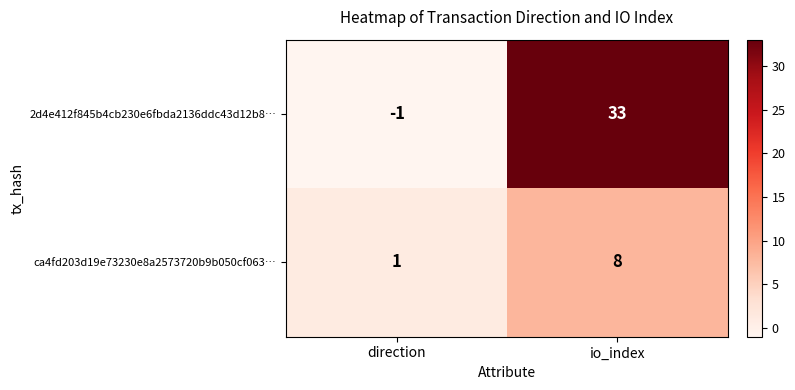

Count the number of categories in the chart.

2